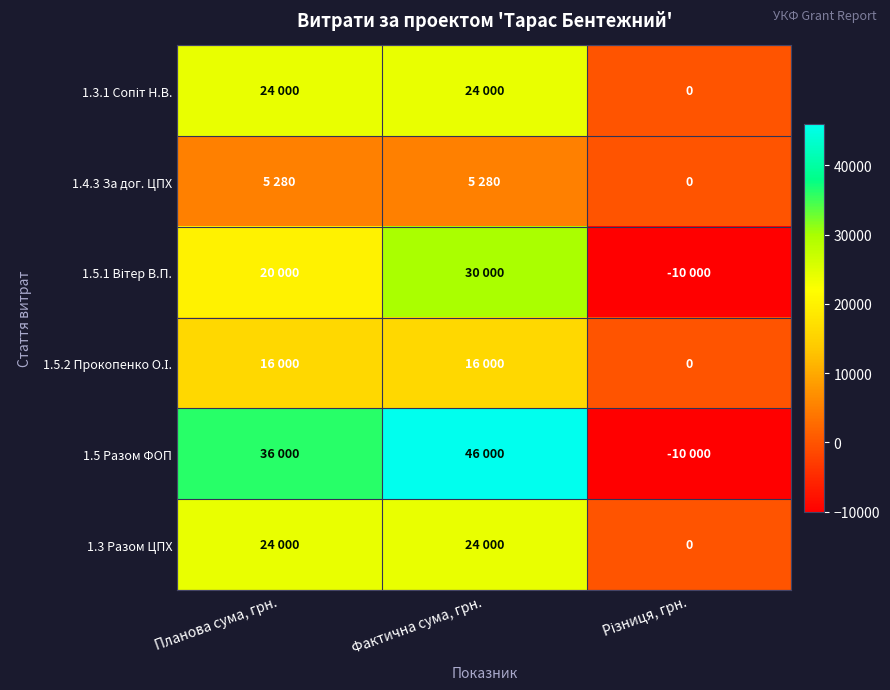

Which category has the highest value across all series?

Фактична сума, грн.